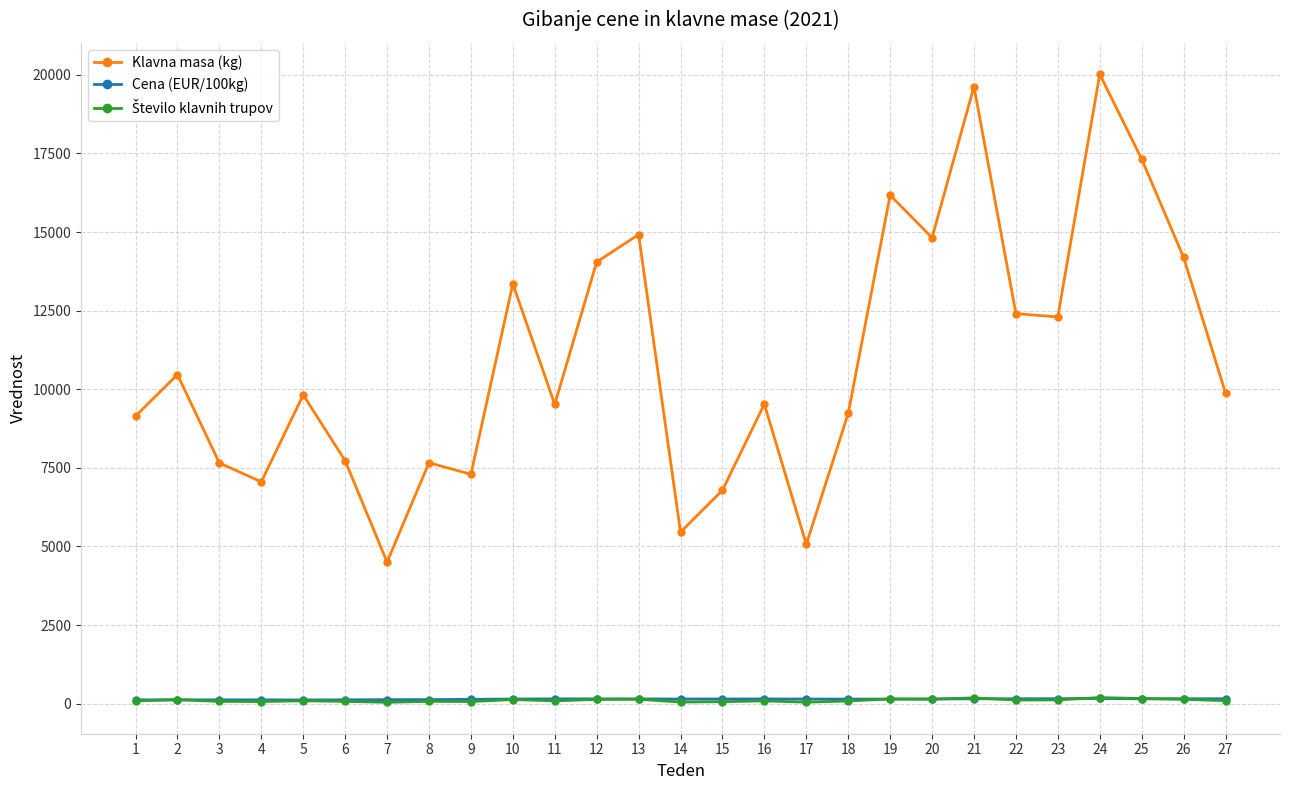

True or false: Klavna masa (kg) has more than 2 points higher than both neighbors.

True